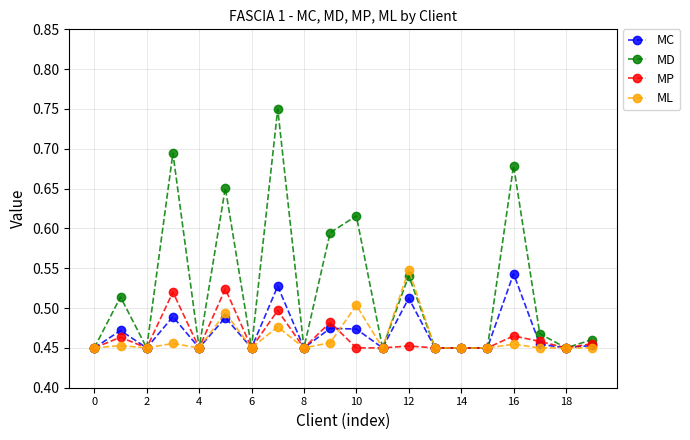

At how many categories does at least one series exceed 0?

20